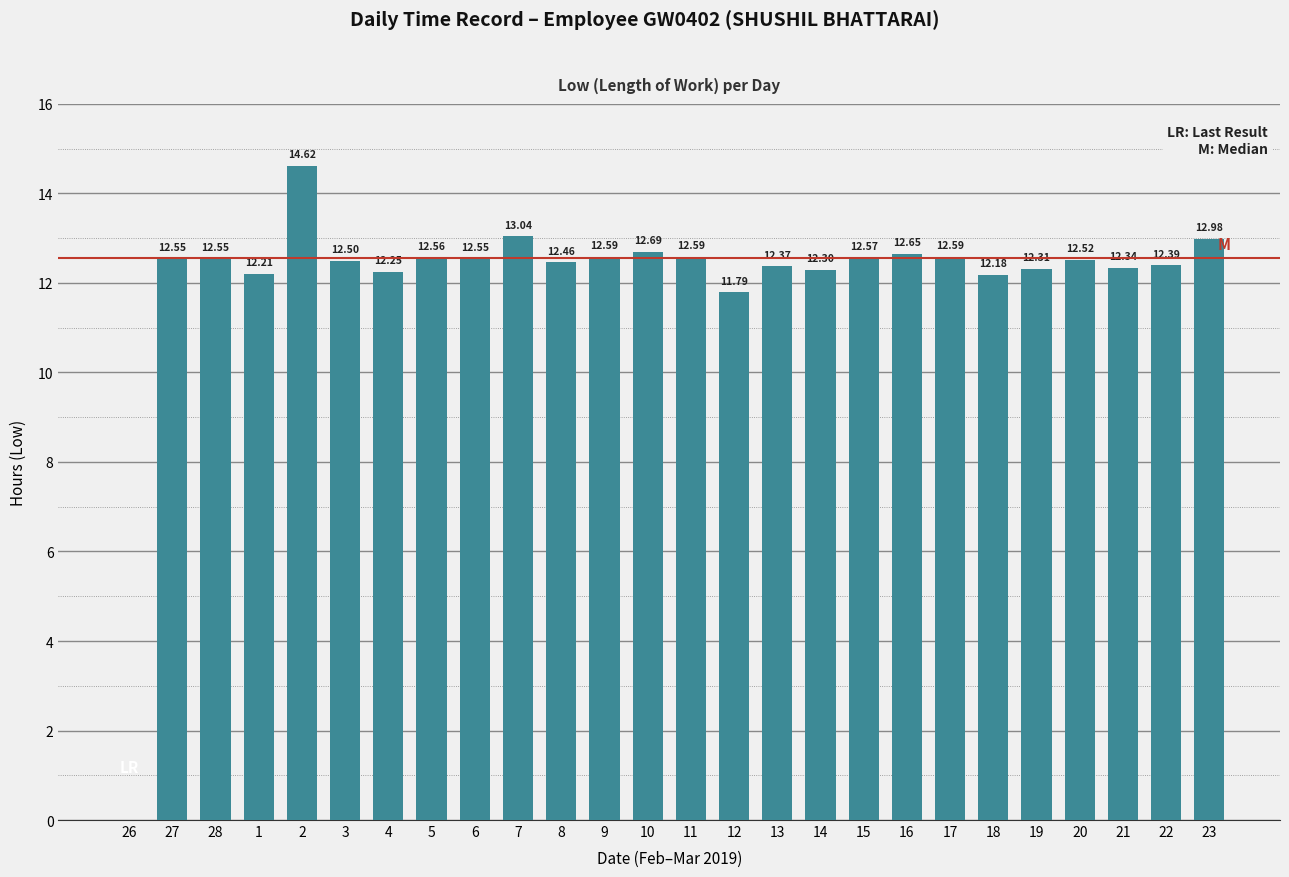

What is the sum of the values at 16 and 27?

25.2